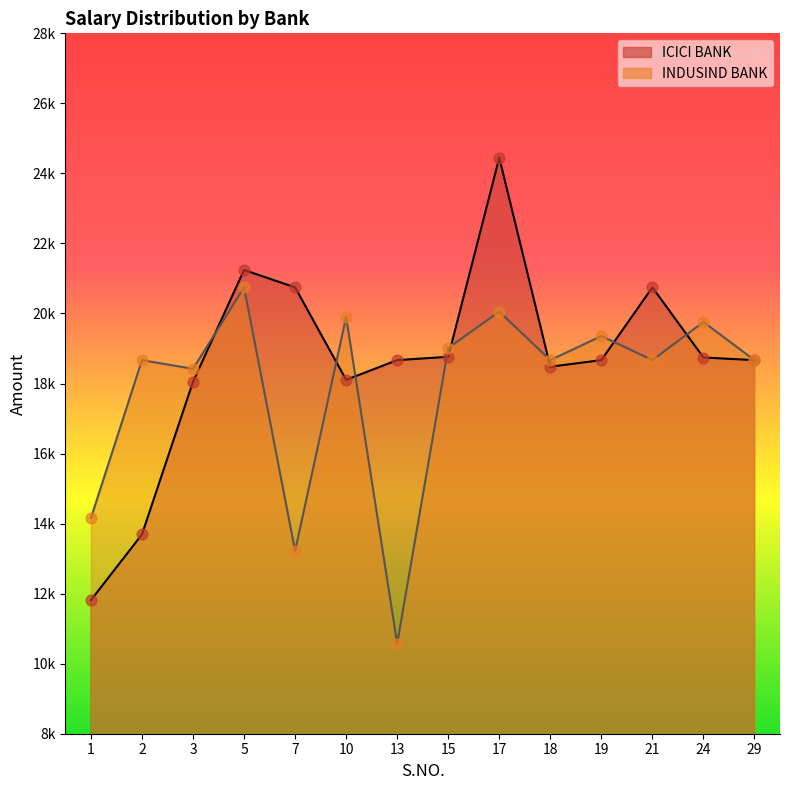

Which series has the largest Y range (max minus min)?

ICICI BANK